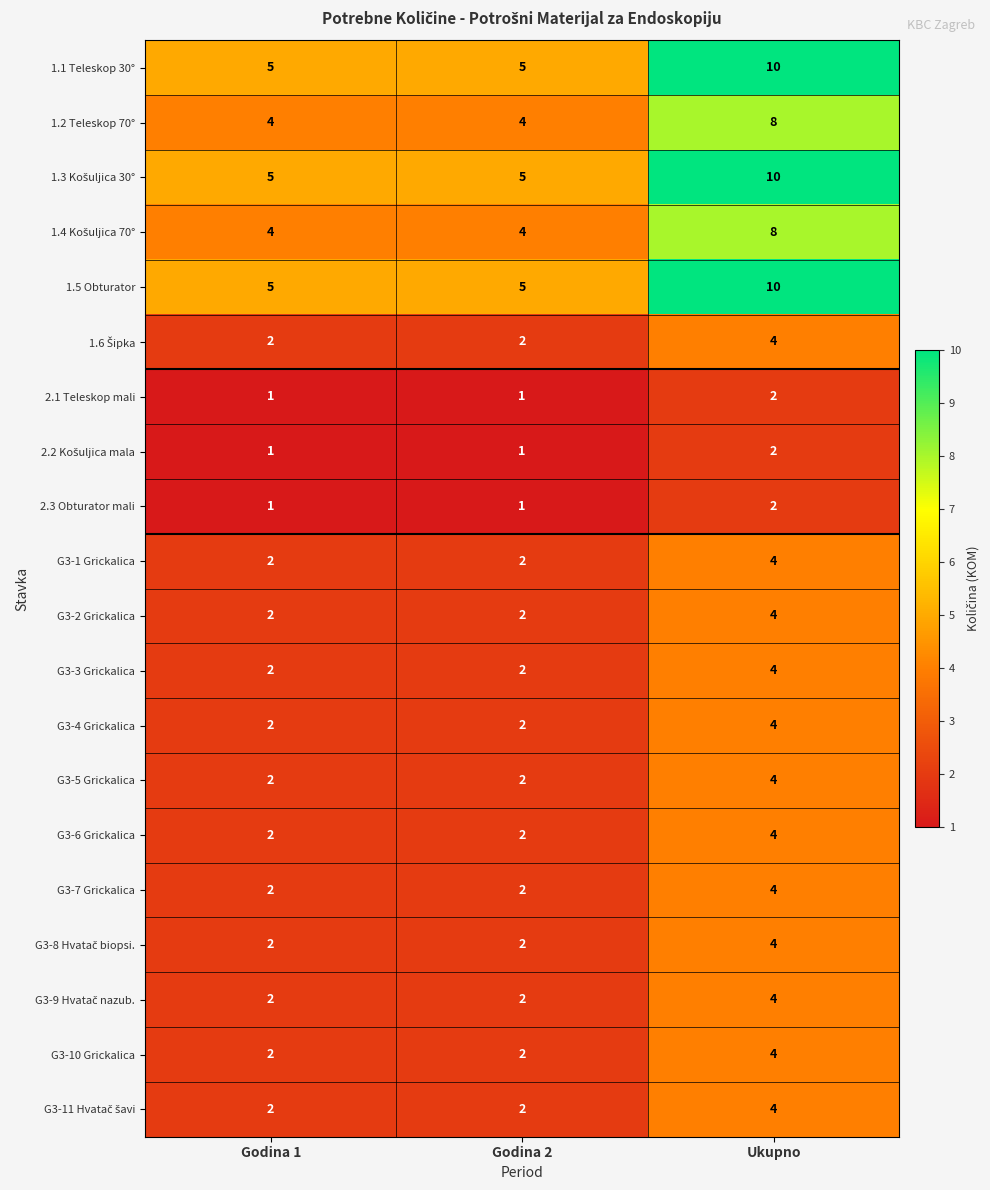

How many series are shown in this chart?

20